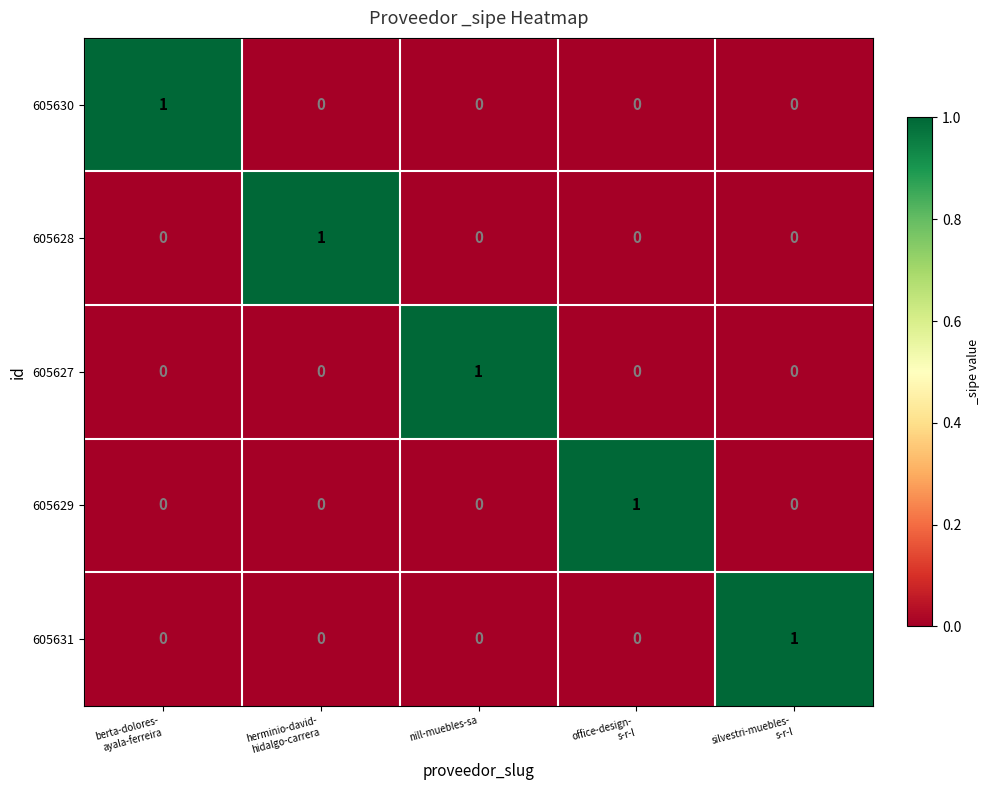

At how many categories does at least one series exceed 0?

5